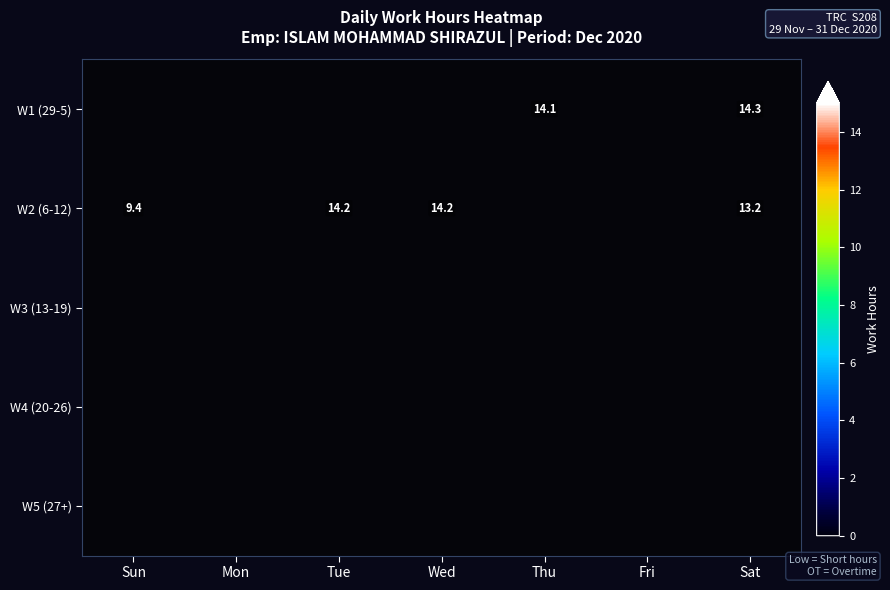

Which series changed the most between 2 and 3?

2